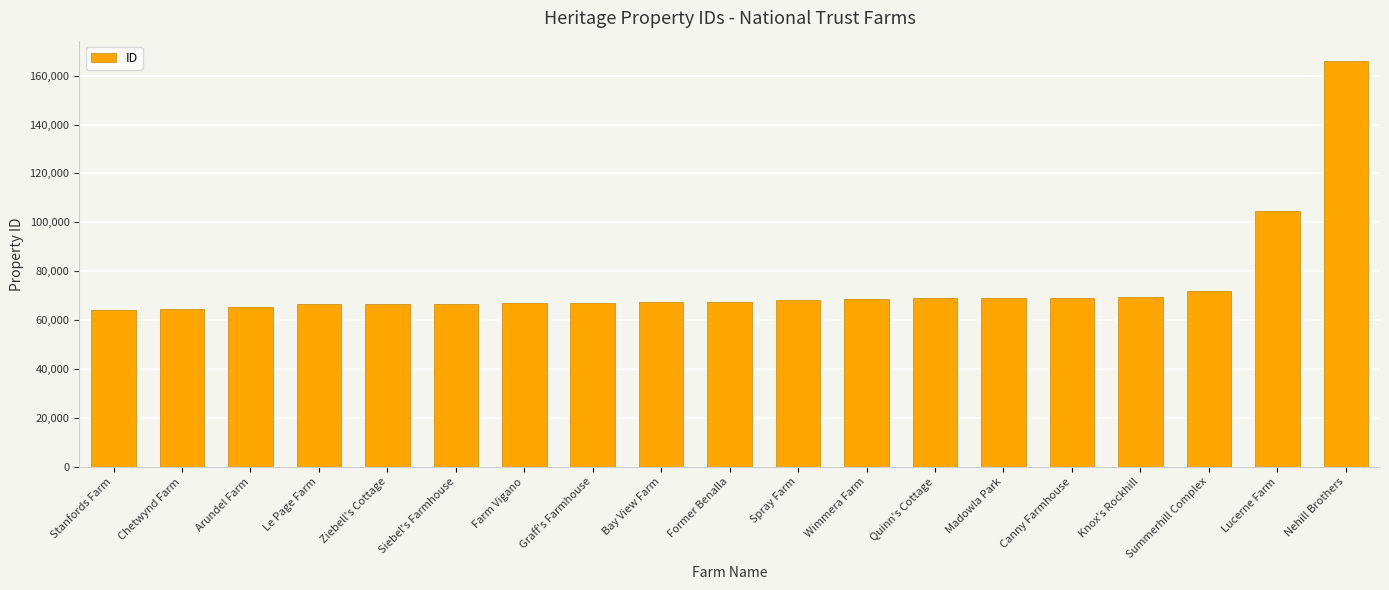

Between Nehill Brothers and Le Page Farm, which is larger?

Nehill Brothers